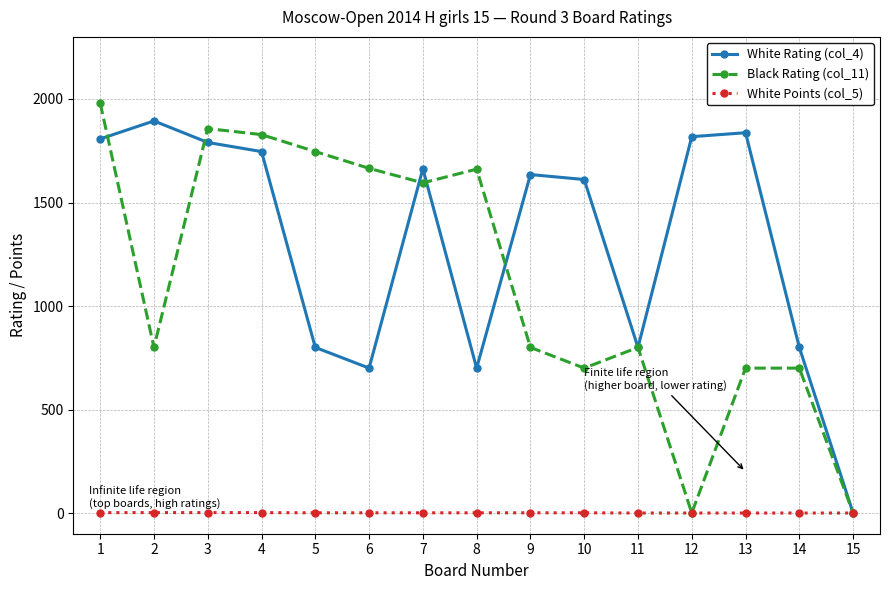

Does the chart have visible grid lines?

Yes